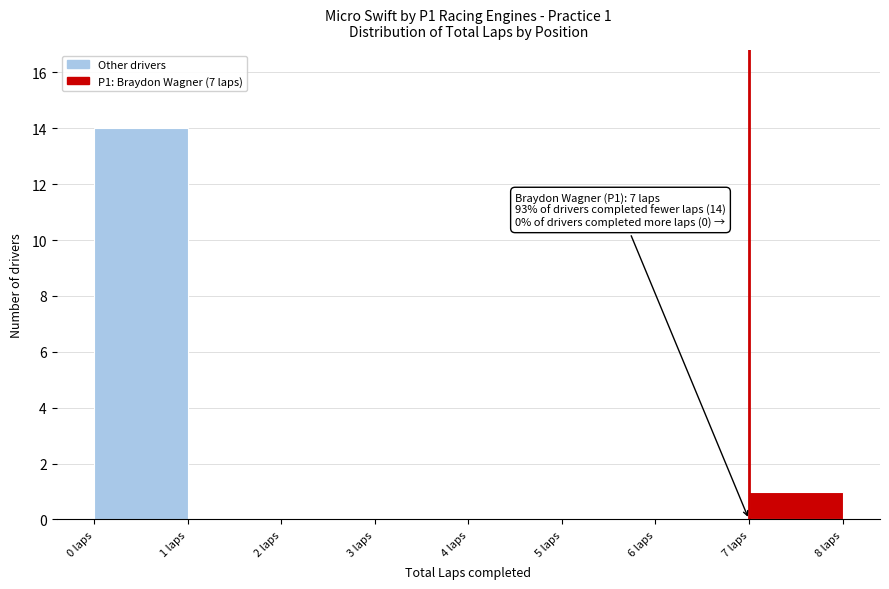

Which range on the x-axis has the tallest bar?

0 to 1